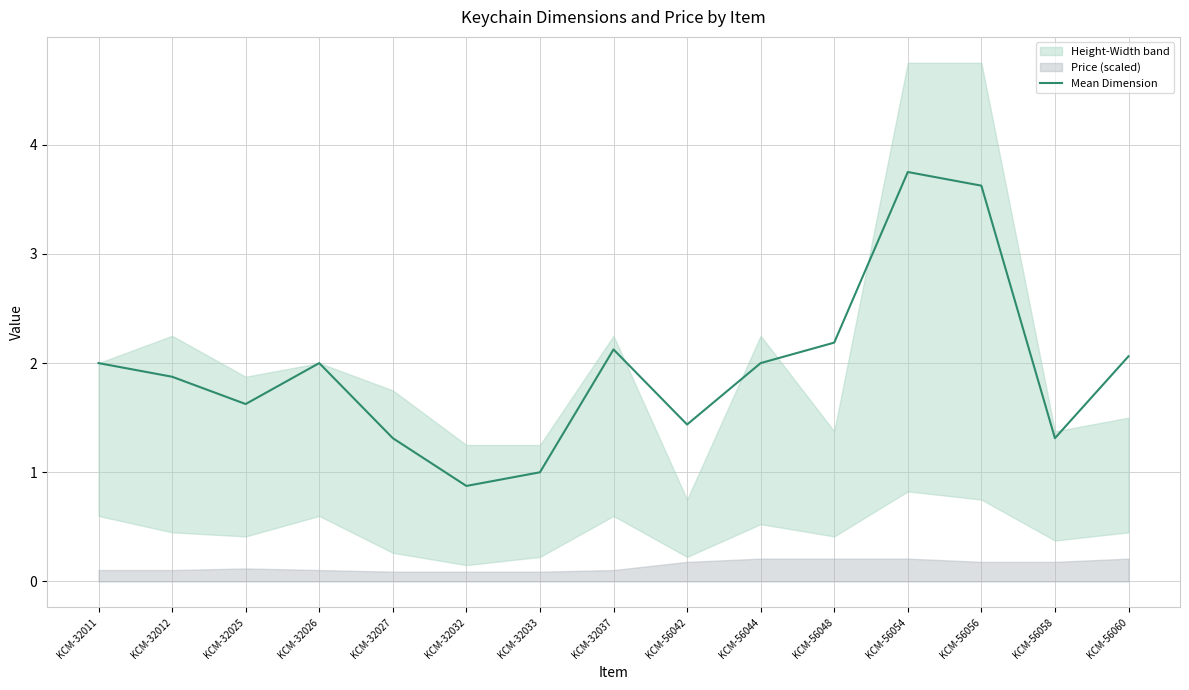

How many interior local valleys (lower than both neighbors) does the data have?

4